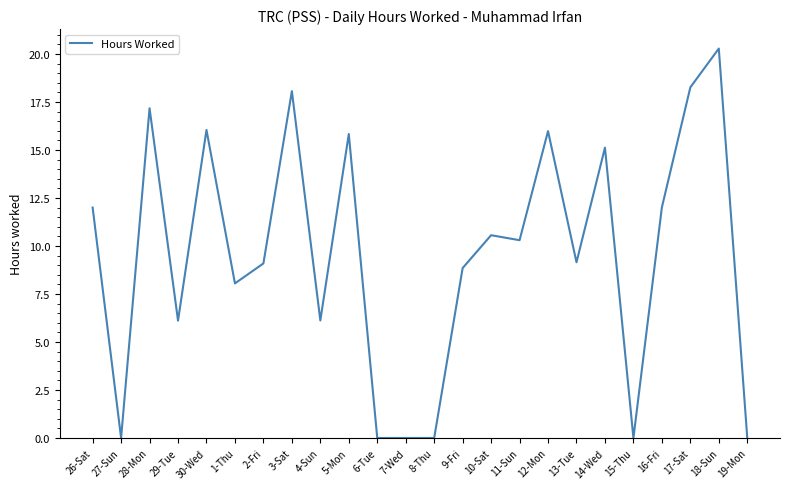

What is the difference between the values at 10-Sat and 14-Wed?

4.6